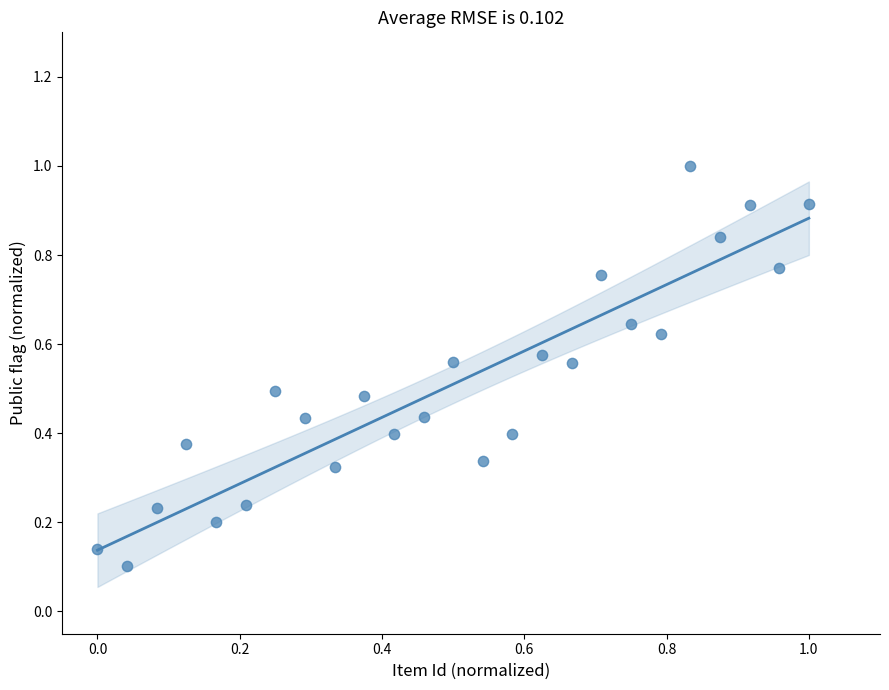

What is the range of X values (max minus min)?

1.0